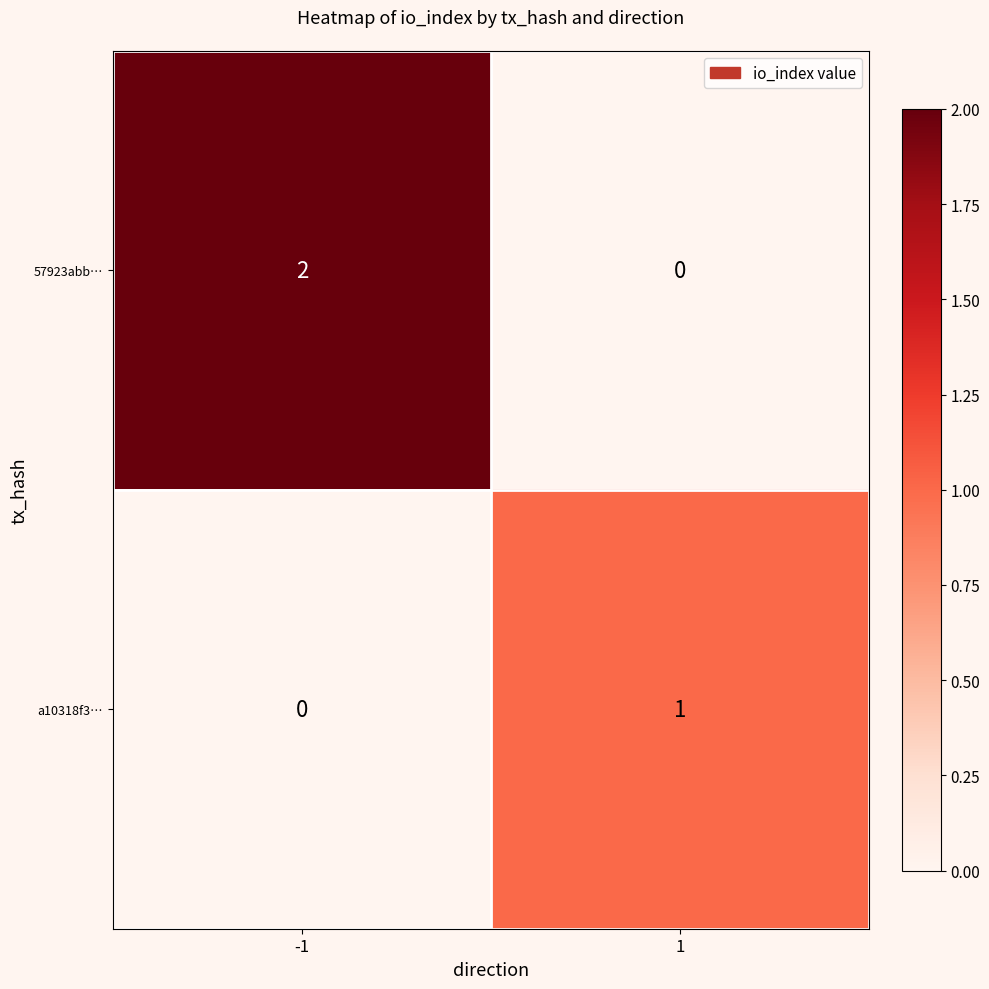

Rank the categories by 57923abb… value from lowest to highest.

1, -1